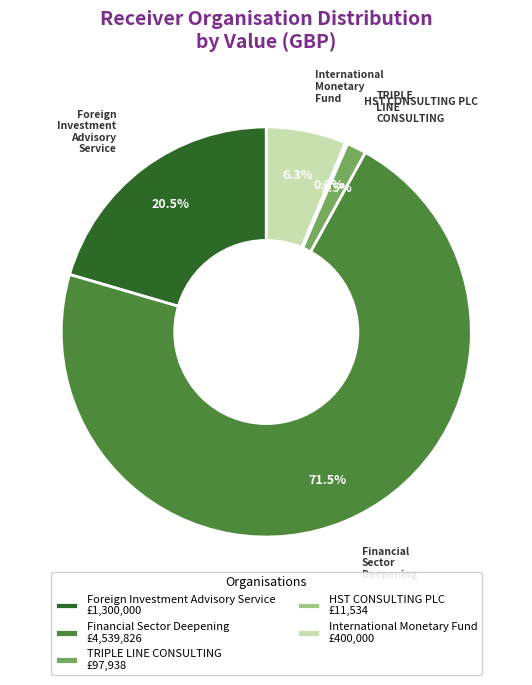

What is the total percentage of International Monetary Fund and Foreign Investment Advisory Service?

26.8%